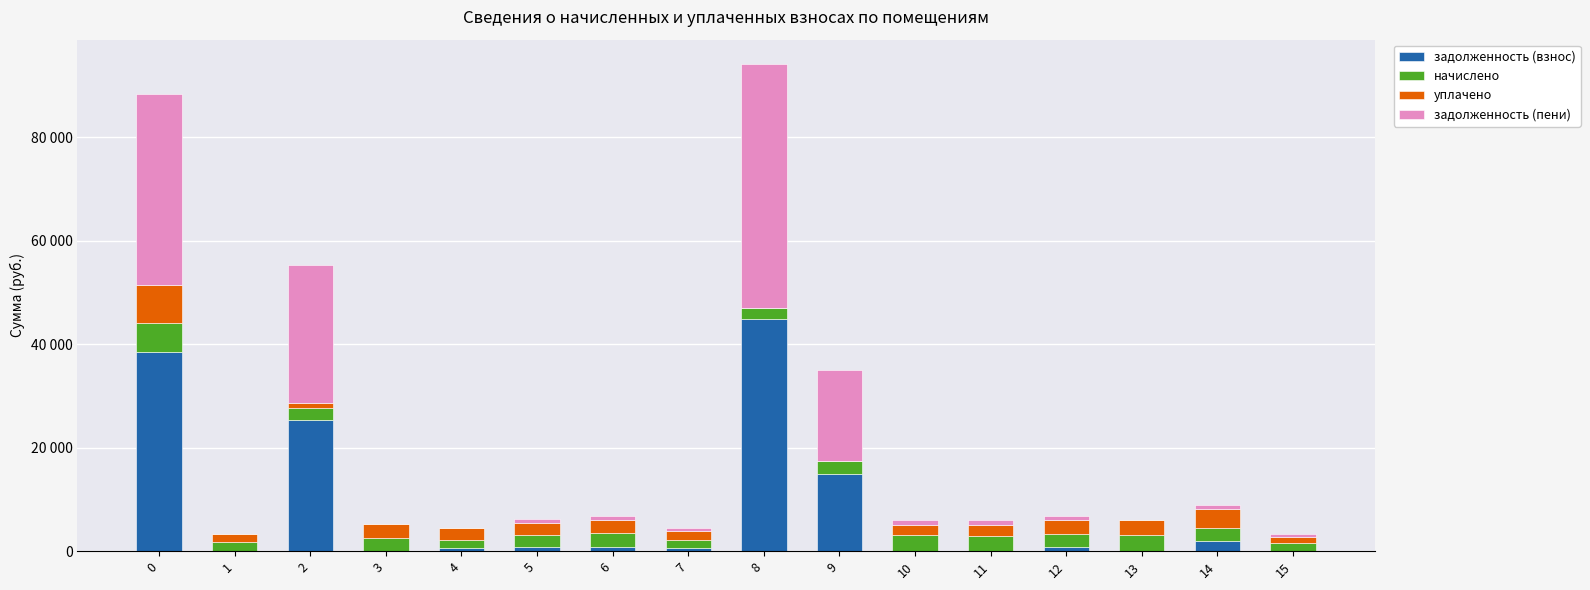

Rank the series at 7 from highest to lowest value.

начислено, уплачено, задолженность (взнос), задолженность (пени)